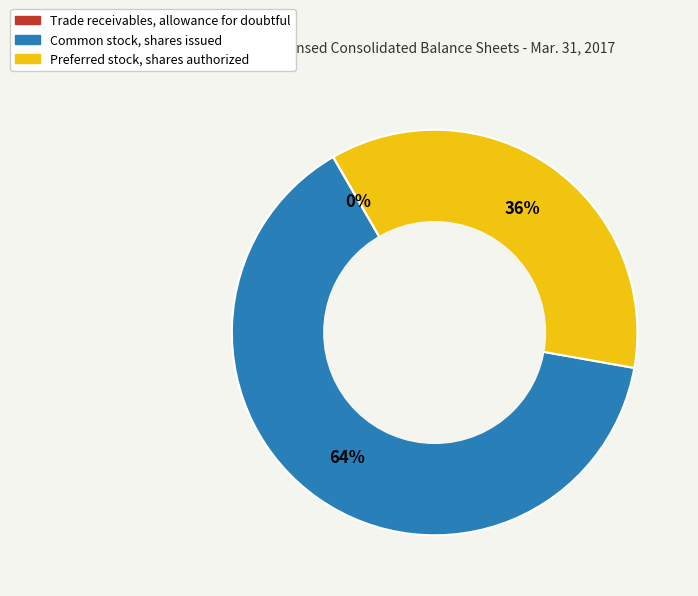

To the nearest percent, what is the combined percentage of Common stock, shares issued and Preferred stock, shares authorized?

100%